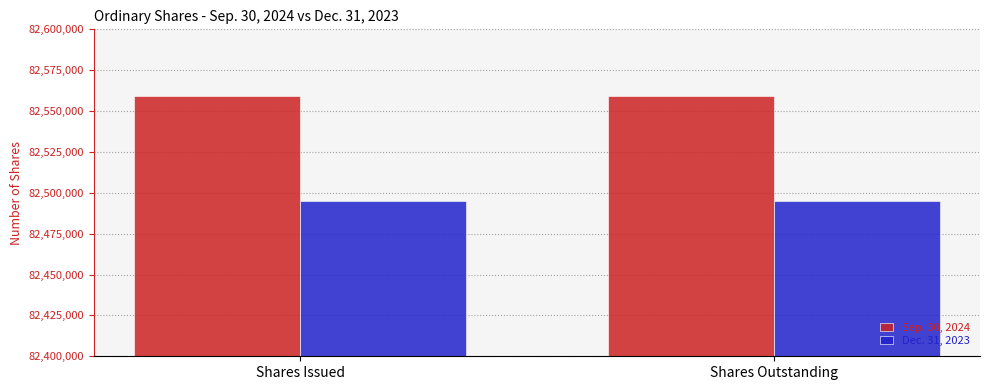

Are the bars horizontal?

No